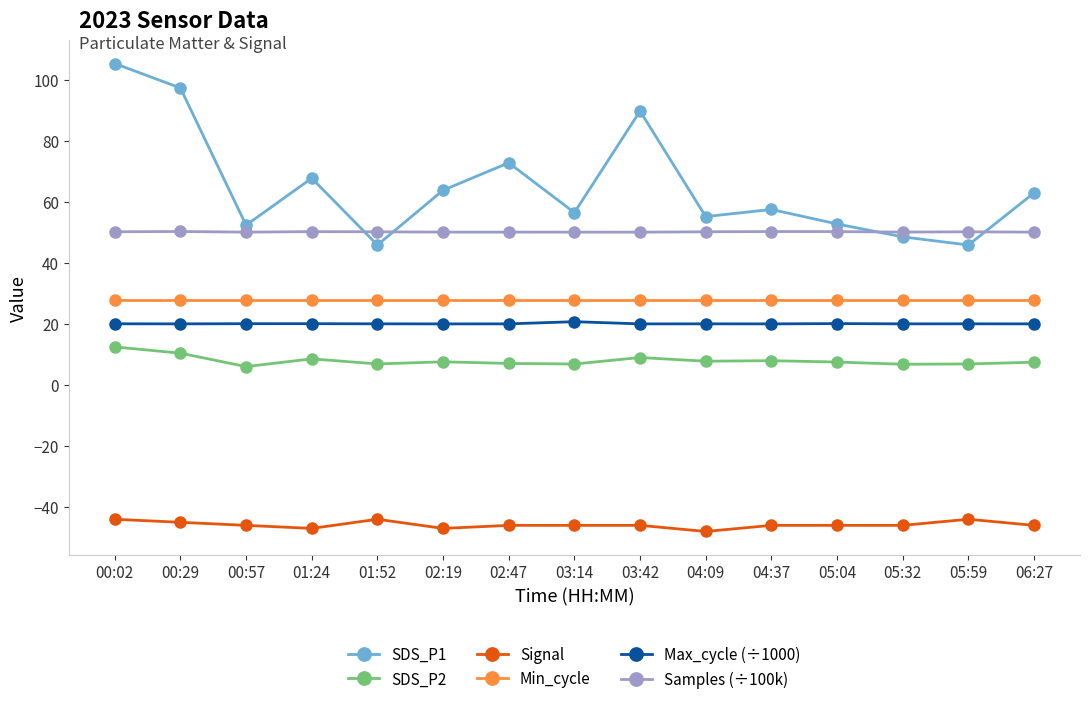

What is the sum of the Max_cycle (÷1000) values at 04:37 and 01:52?

40.1